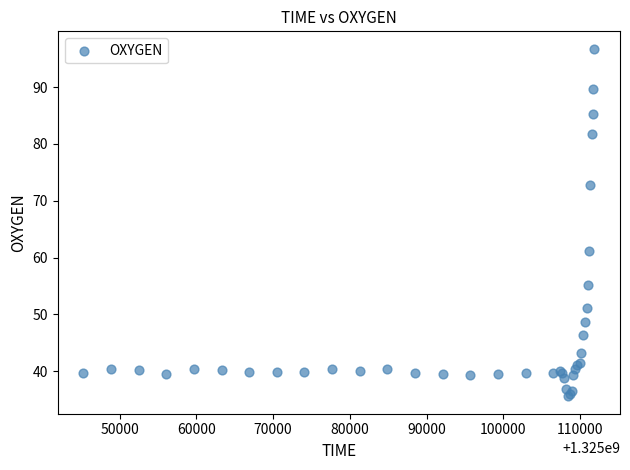

What Y value in the scatter plot is closest to 66?

61.1